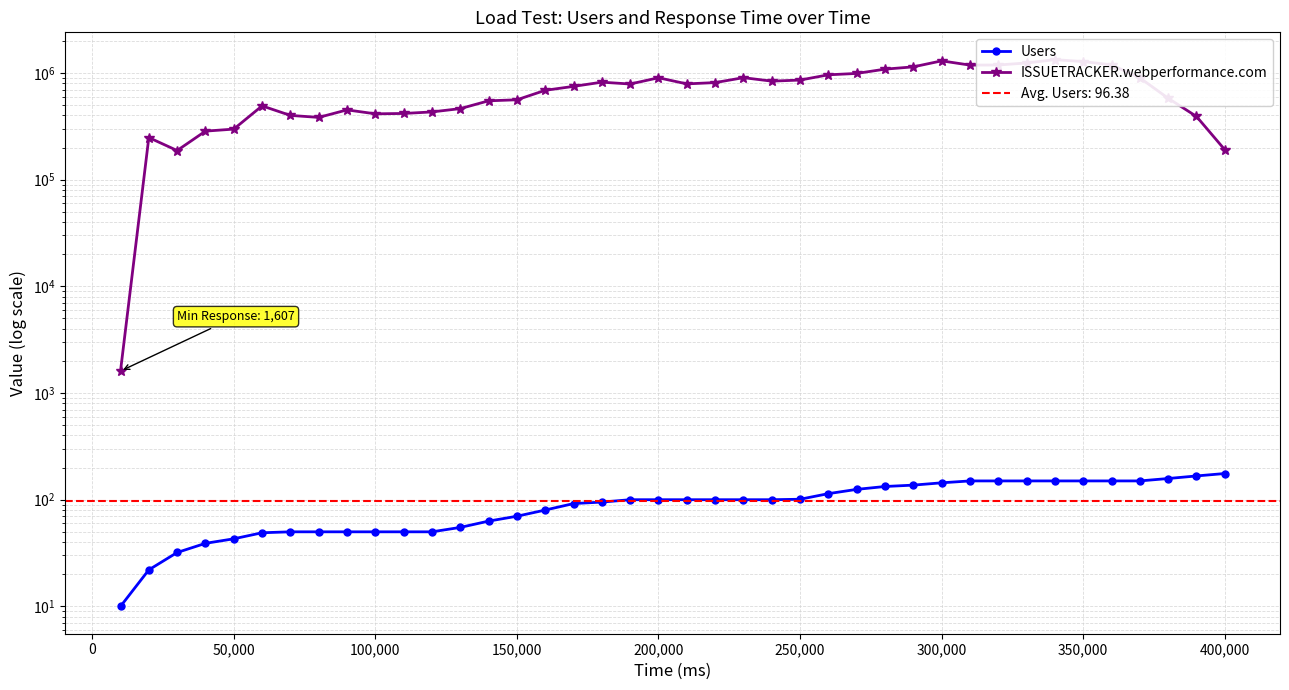

What is the difference between the maximum and second lowest values in the ISSUETRACKER.webperformance.com series?

1145707